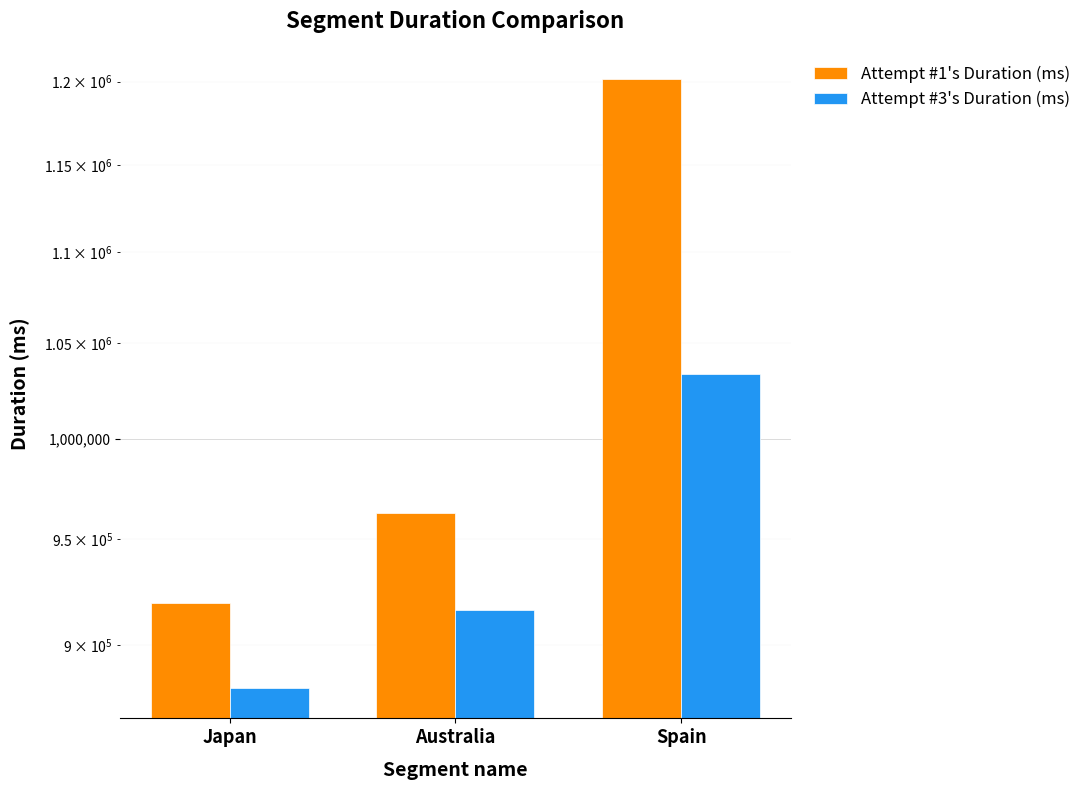

Between Australia and Spain, which series saw the biggest shift?

Attempt #1's Duration (ms)